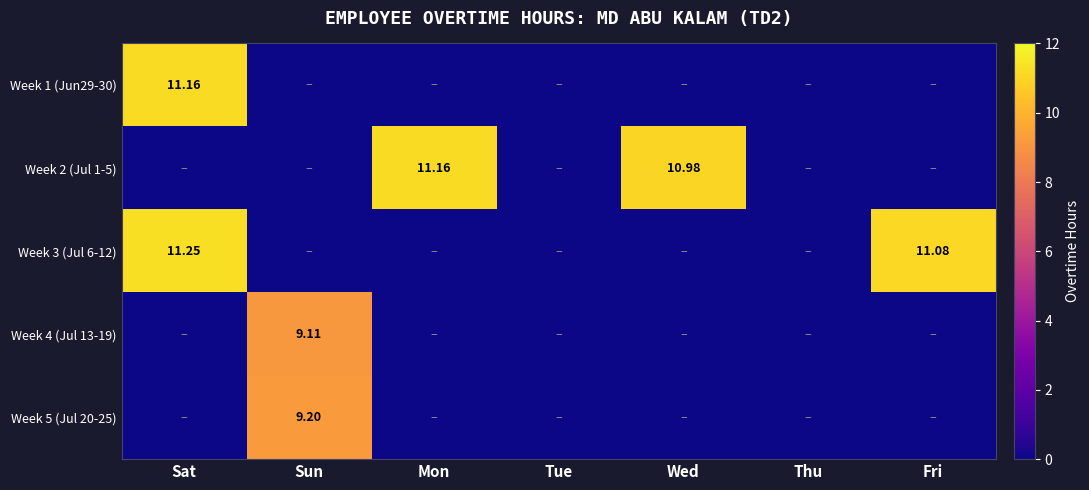

What is the difference between the highest and lowest values at Sun?

9.2